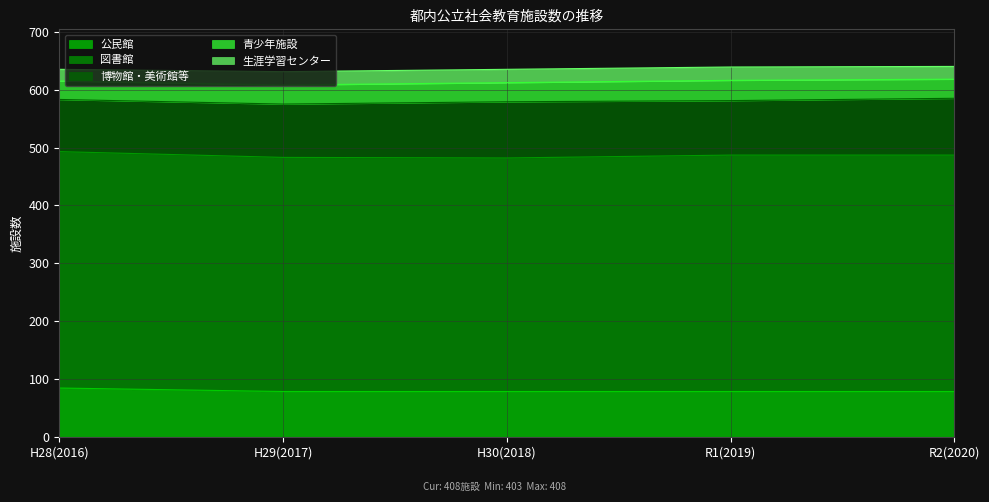

What is the maximum value shown in the chart?

408